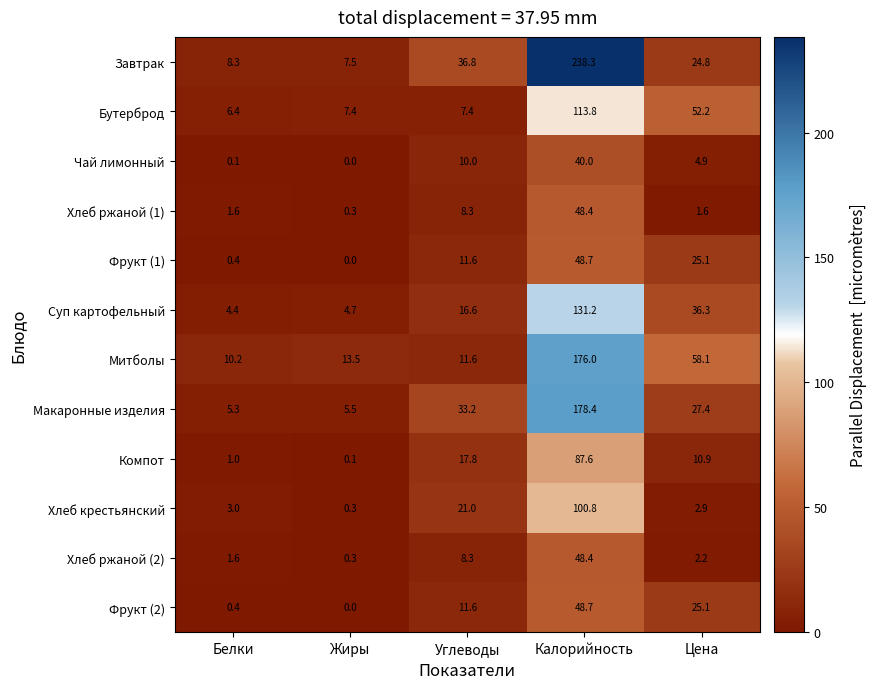

What is the difference between the highest and lowest values at Калорийность?

198.3